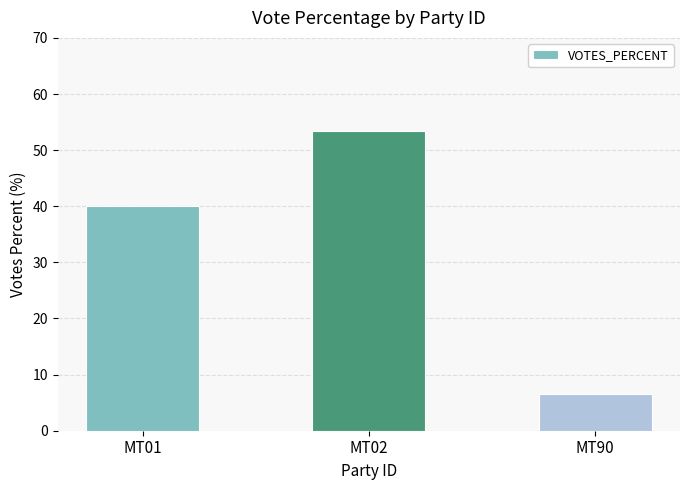

What is the difference between the second highest and minimum values?

33.4